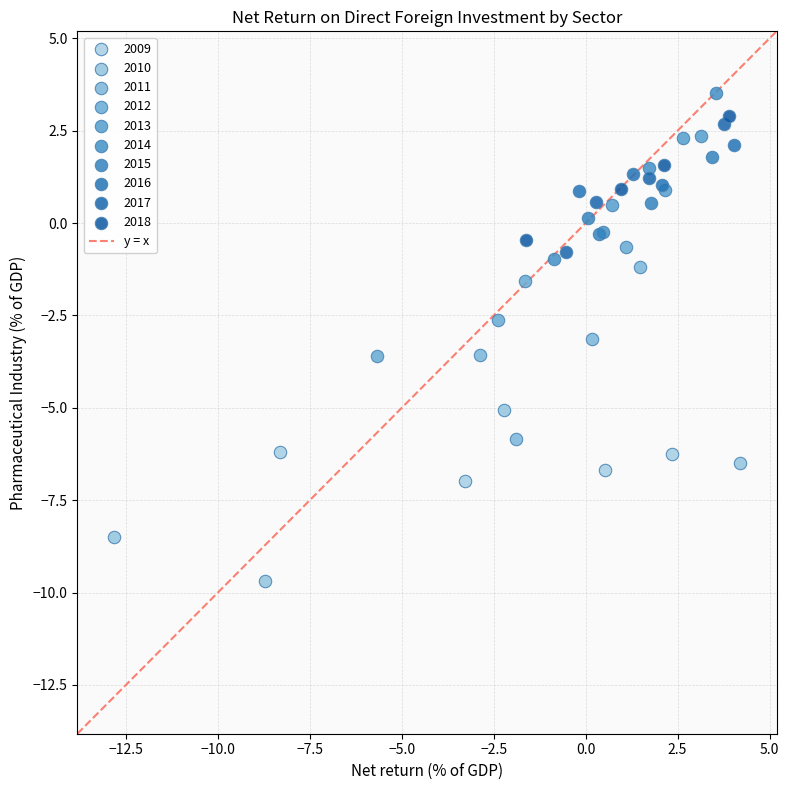

Which series contains the lowest Y value?

2010